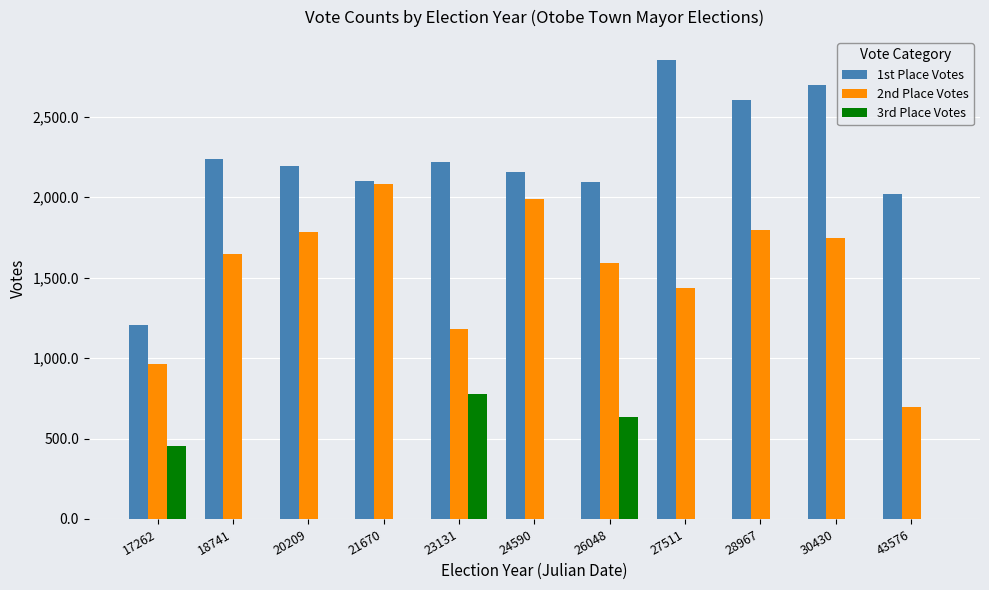

What is the sum of the 2nd Place Votes values at 28967 and 21670?

3881